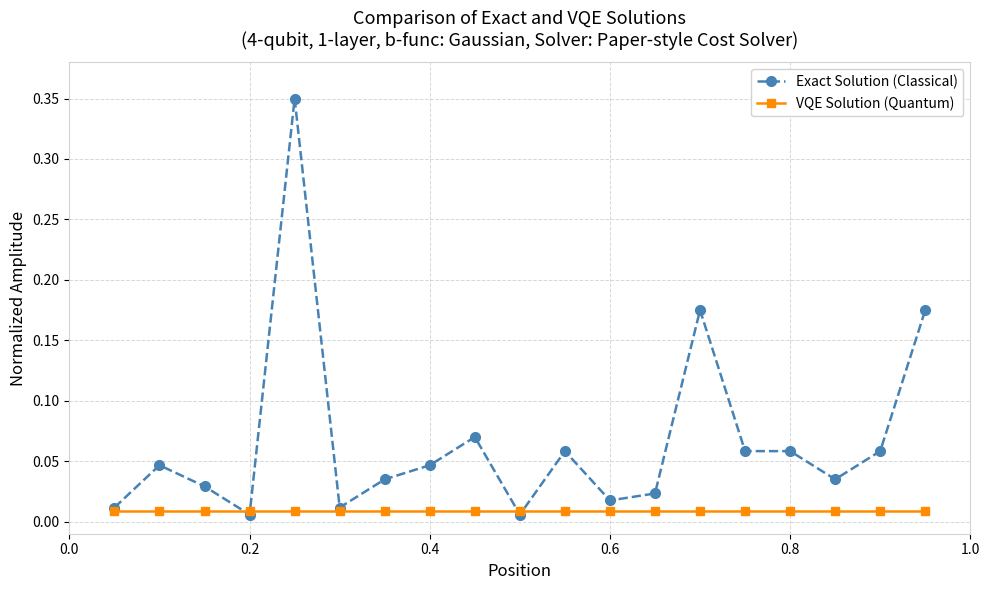

Which series has the widest spread of values?

Exact Solution (Classical)